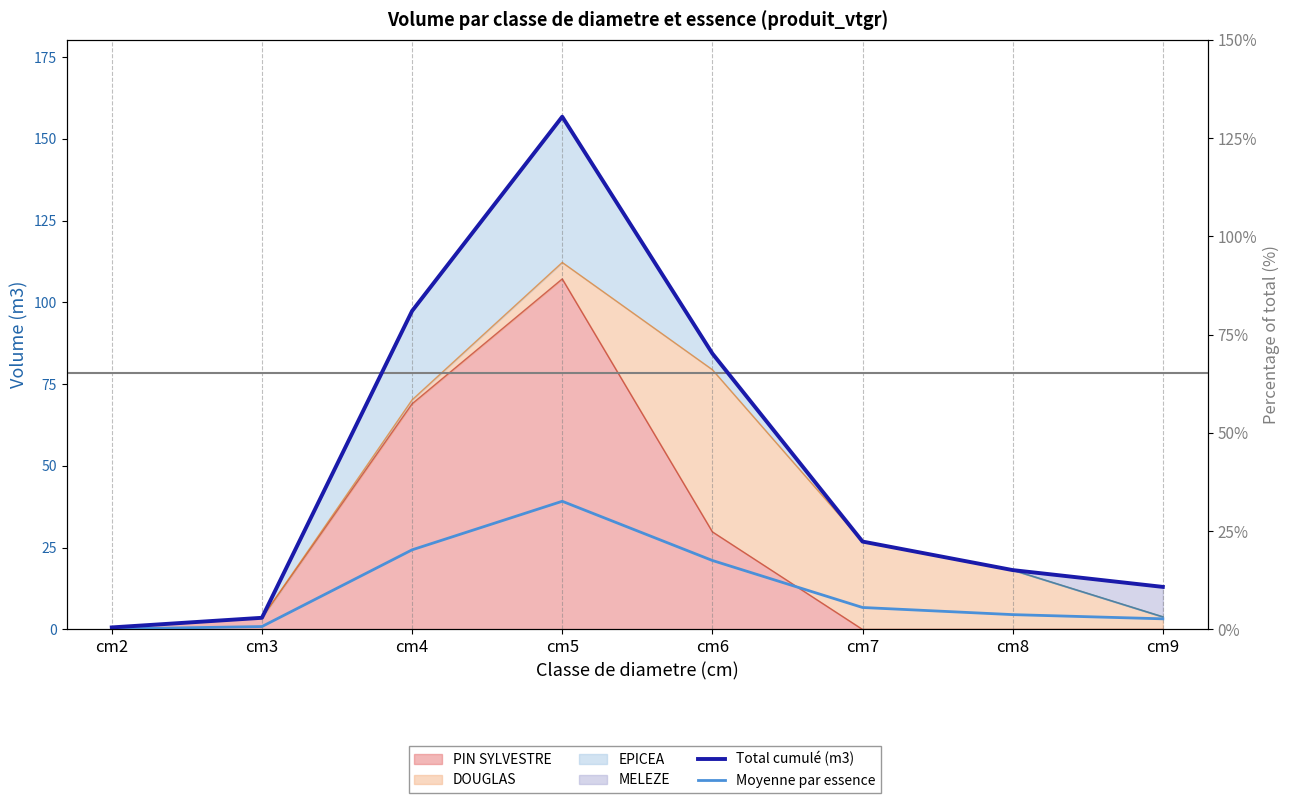

True or false: Moyenne par essence and Total cumulé (m3) intersect in this chart.

False